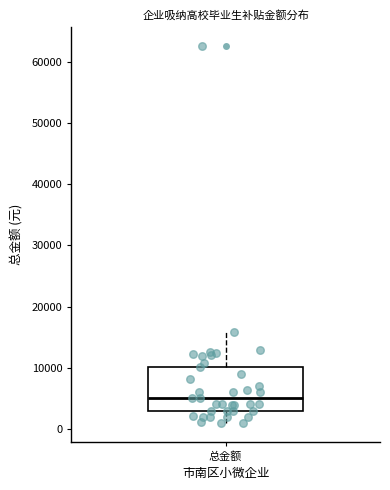

Transcribe this box plot: give where the median line is, the range the box spans, and where the two whiskers end, as read against the y-axis. The values are not printed on the chart, so give them approximately, as read against the axis.

median 5000, box 3000 to 10000, whiskers 1000 to 16000